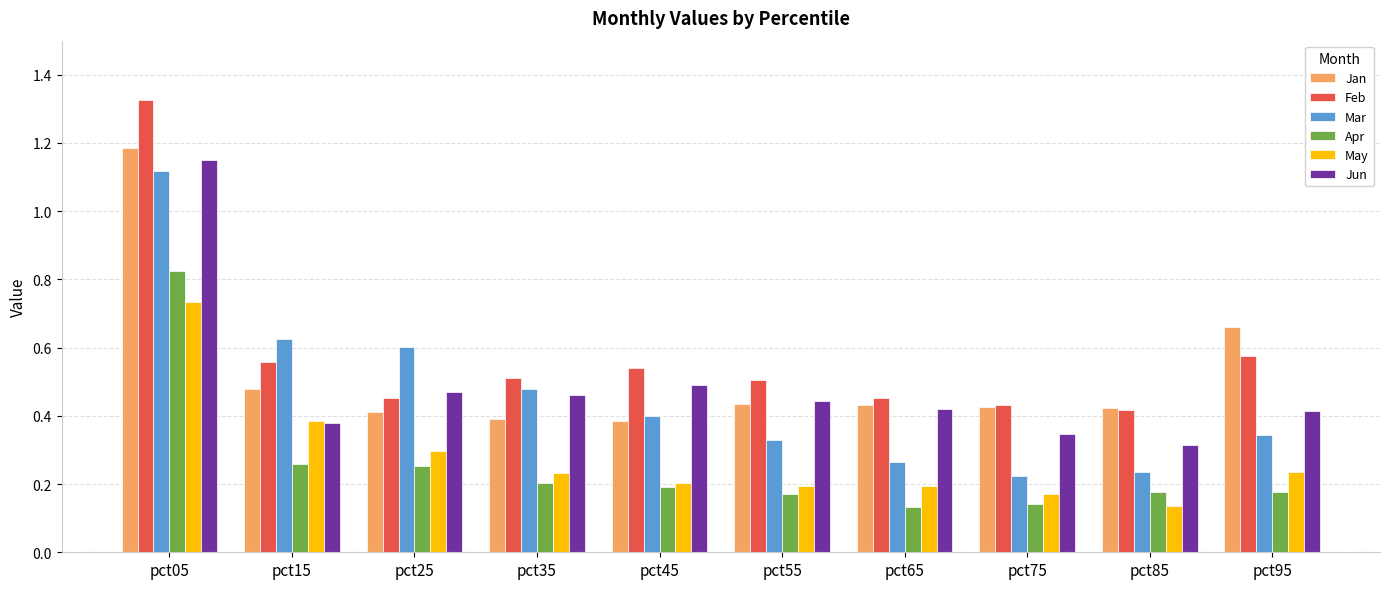

What is the total value across all series at pct85?

1.7